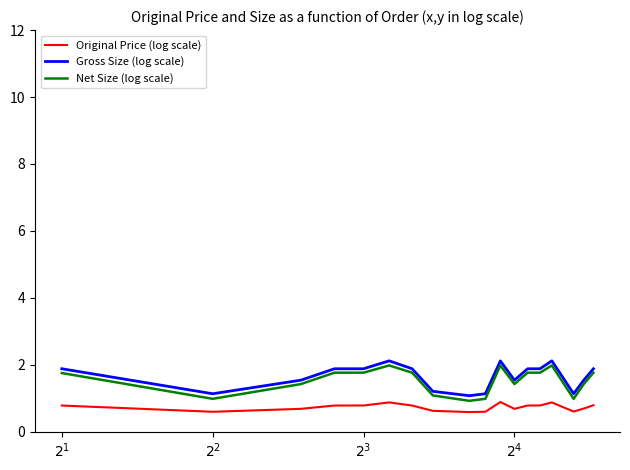

What is the minimum value shown in the chart?

0.6